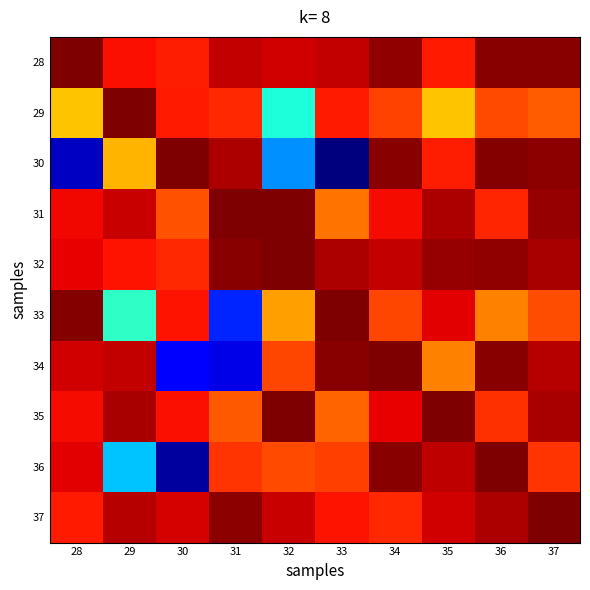

What is the total value across all series at 35?

9.0